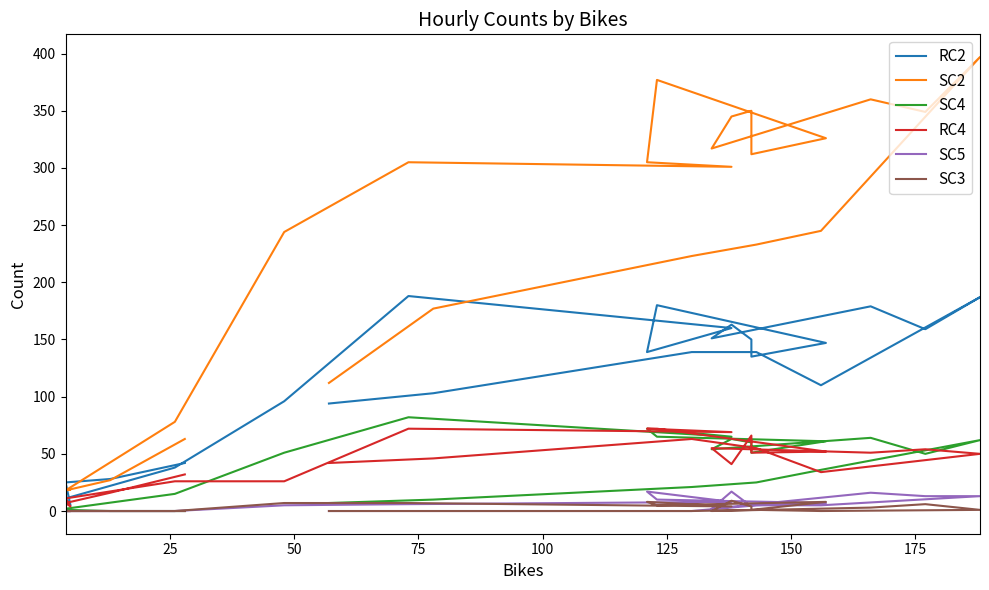

Which series has the largest range (max minus min)?

SC2